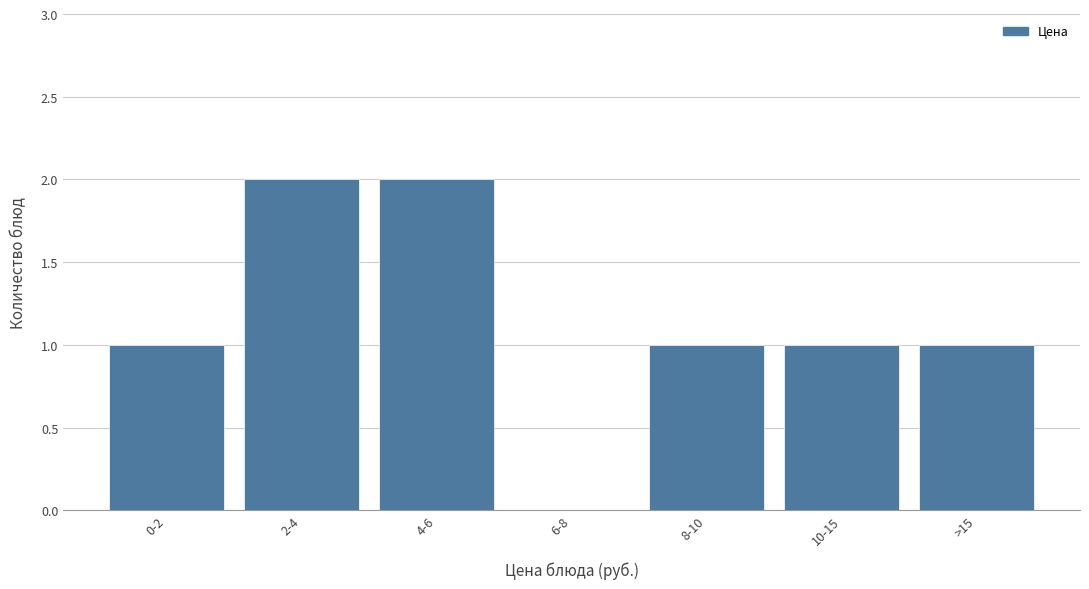

Reading right to left, what are all the values shown in this chart?

>15=1	10-15=1	8-10=1	6-8=0	4-6=2	2-4=2	0-2=1